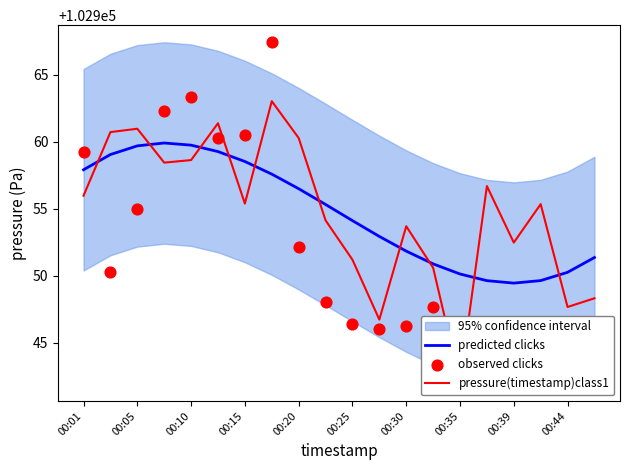

What is the total value across all series at 15?

308850.7